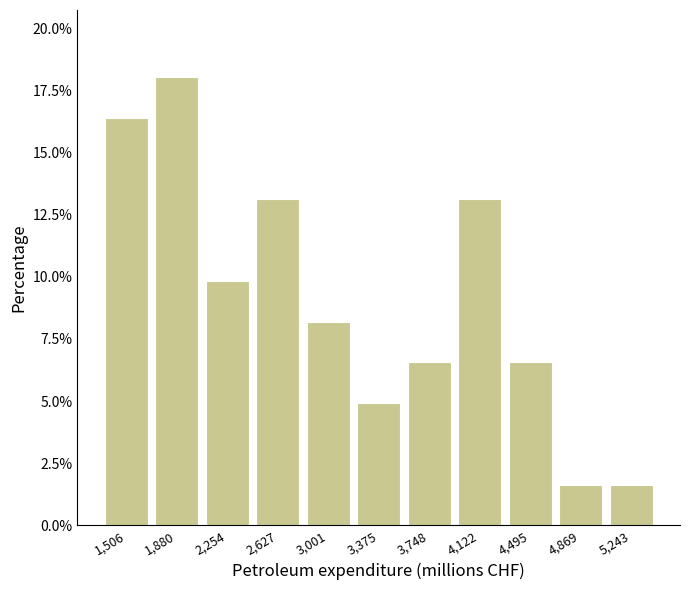

Reading left to right, list every bar in this chart as the range it spans on the x-axis followed by its height. Neither the bar edges nor the heights are printed on the chart, so give them approximately, as read against the axes.

1300 to 1700: 16.5
1700 to 2050: 18.0
2050 to 2450: 10.0
2450 to 2800: 13.0
2800 to 3200: 8.0
3200 to 3550: 5.0
3550 to 3950: 6.5
3950 to 4300: 13.0
4300 to 4700: 6.5
4700 to 5050: 1.5
5050 to 5450: 1.5